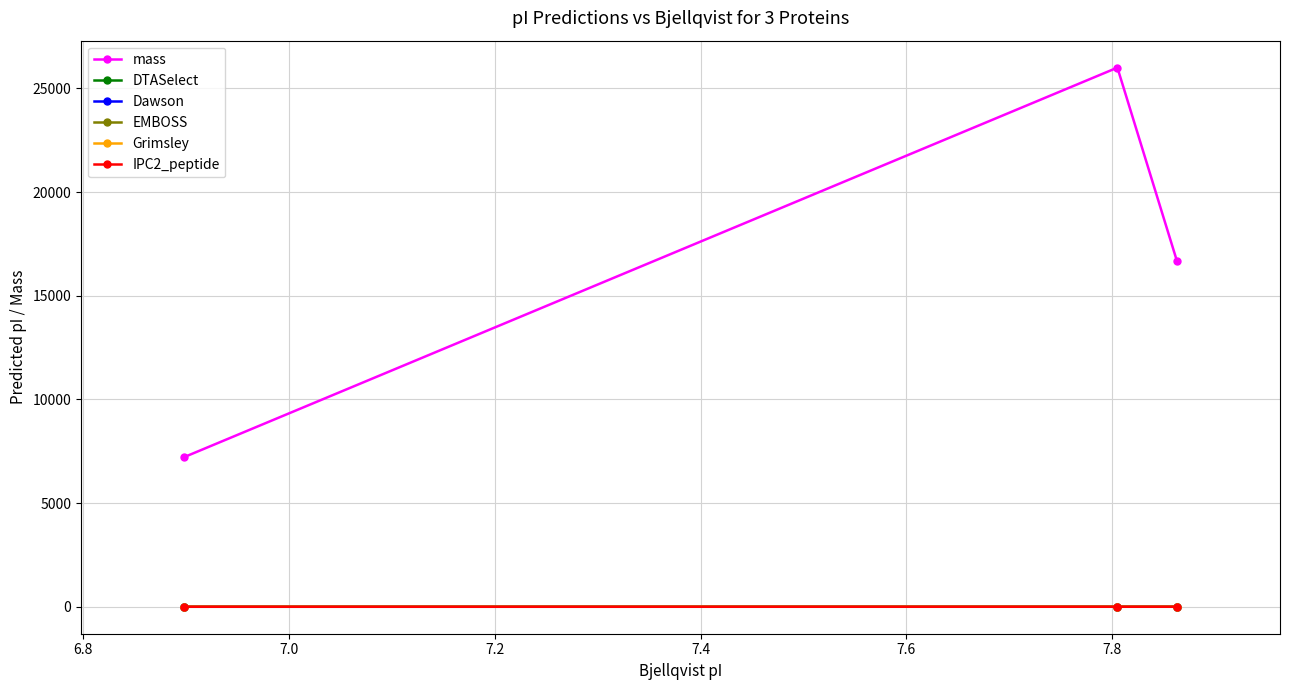

How many data points in mass are above 16650?

2